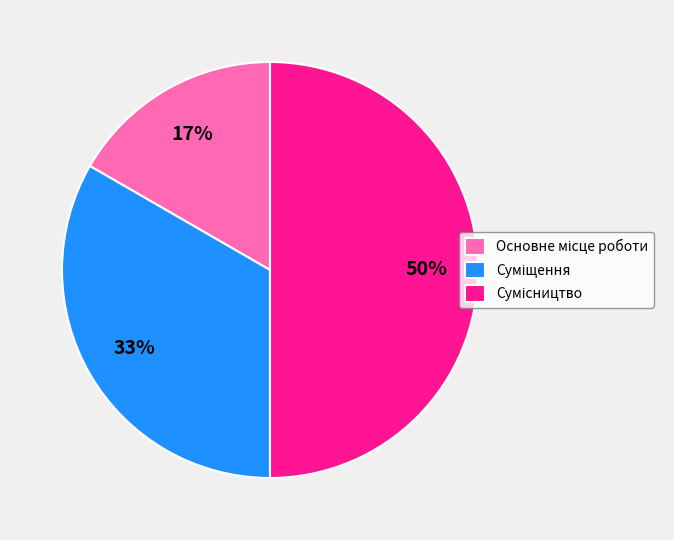

To the nearest percent, what is the average slice percentage?

33%